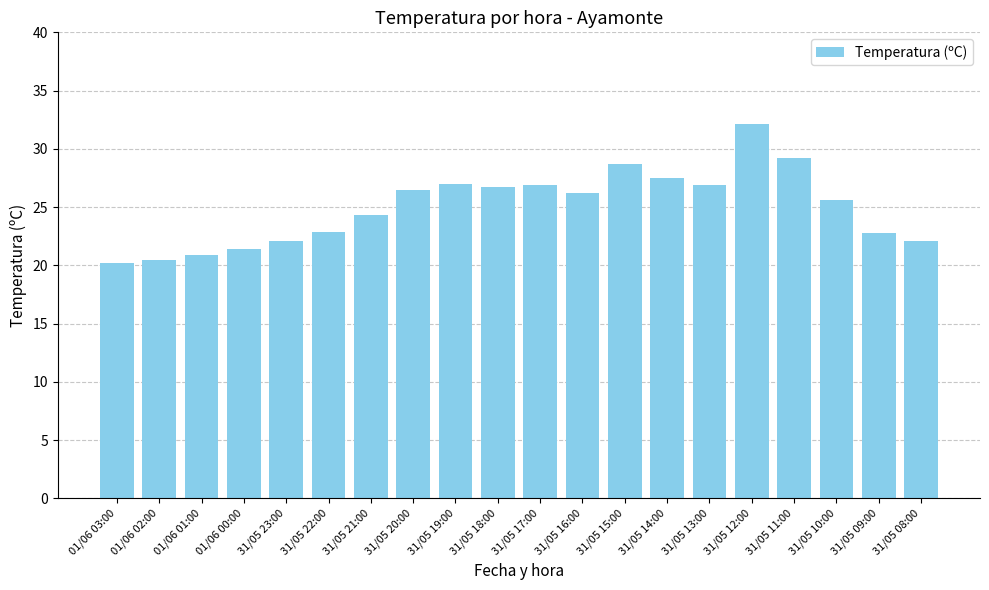

What is the sum of the values at 31/05 13:00 and 31/05 15:00?

55.6